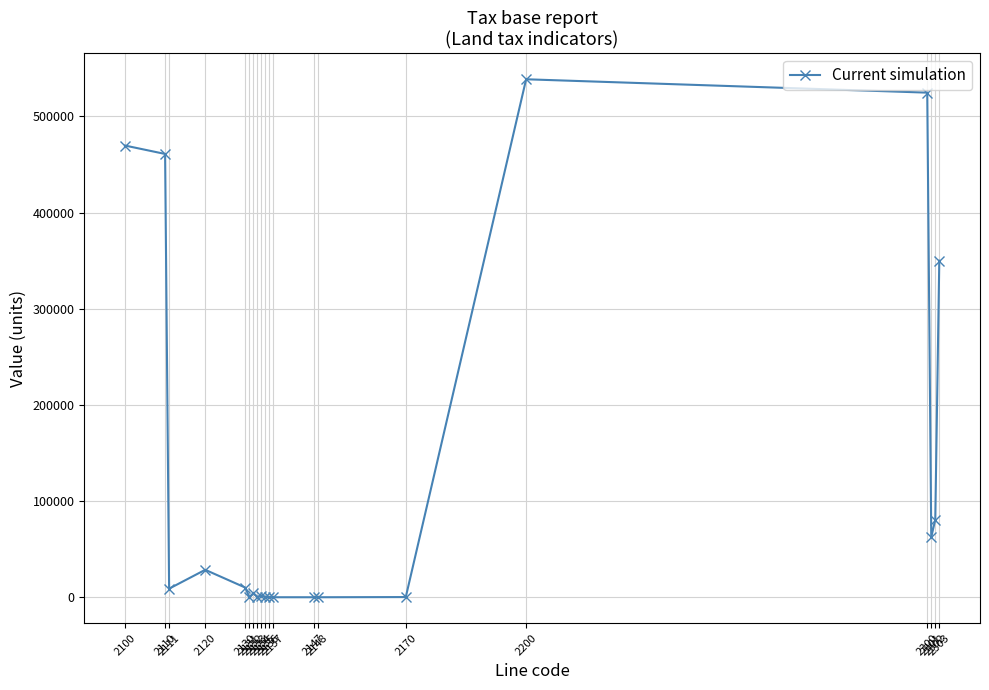

What is the value of the 2nd point from the left?

460886